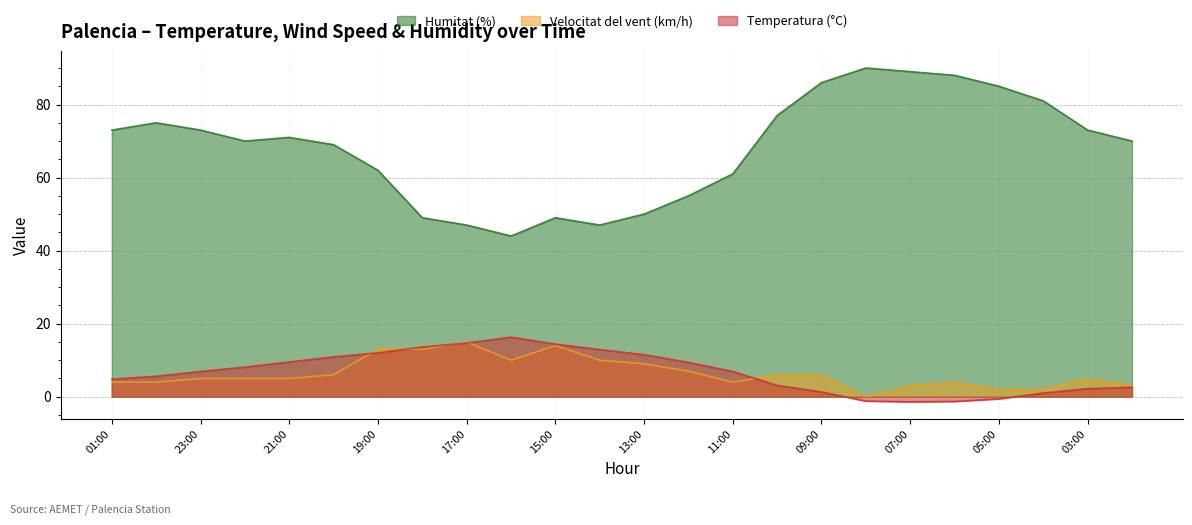

What is the minimum value shown in the chart?

-1.4